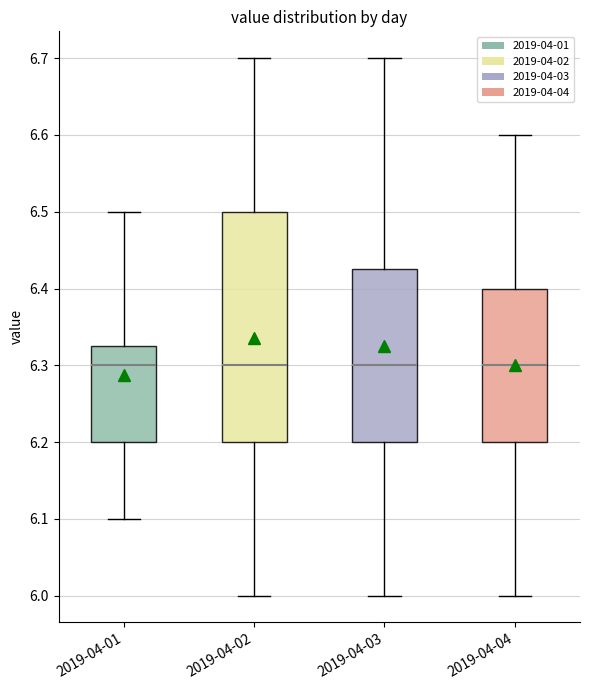

Reading left to right, read every box against the y-axis: the position of its median line, the range the box covers, and the ends of its whiskers. The values are not printed on the chart, so give them approximately, as read against the axis.

2019-04-01: median 6.30, box 6.20 to 6.33, whiskers 6.10 to 6.50
2019-04-02: median 6.30, box 6.20 to 6.50, whiskers 6.00 to 6.70
2019-04-03: median 6.30, box 6.20 to 6.43, whiskers 6.00 to 6.70
2019-04-04: median 6.30, box 6.20 to 6.40, whiskers 6.00 to 6.60